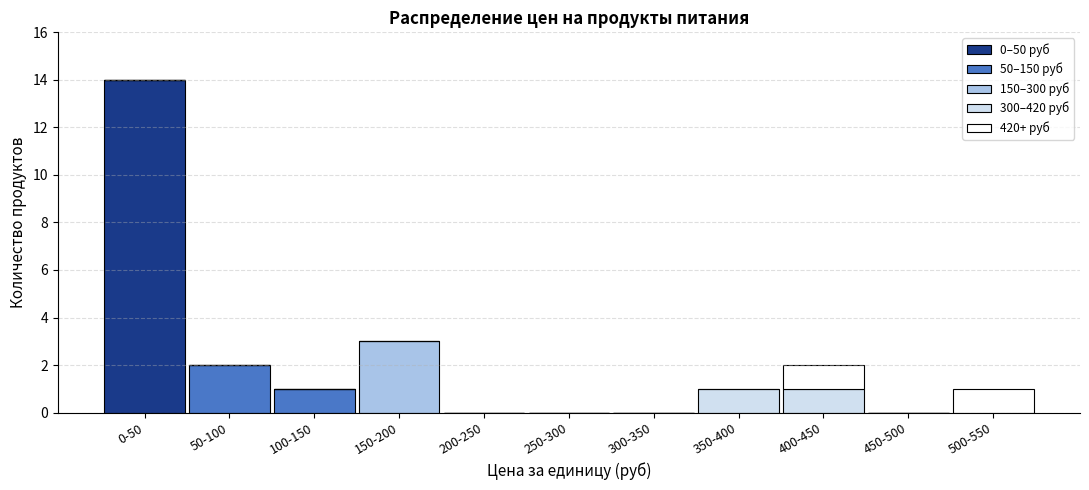

At which category is the sum across all series the highest?

0-50